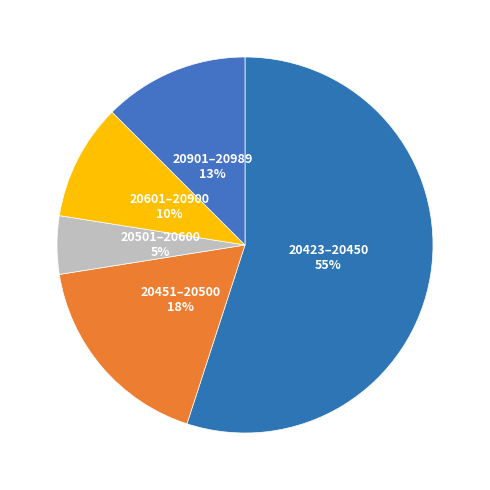

Is the sum of 20601–20900 and 20501–20600 greater than half?

No